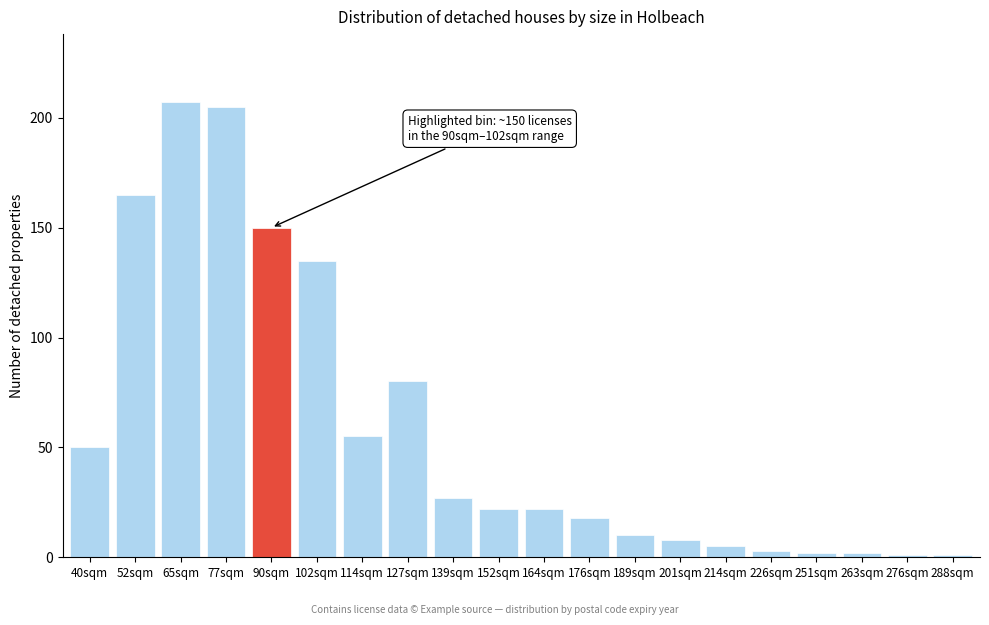

Reading left to right, what are all the values shown in this chart?

40sqm=50	52sqm=165	65sqm=207	77sqm=205	90sqm=150	102sqm=135	114sqm=55	127sqm=80	139sqm=27	152sqm=22	164sqm=22	176sqm=18	189sqm=10	201sqm=8	214sqm=5	226sqm=3	251sqm=2	263sqm=2	276sqm=1	288sqm=1